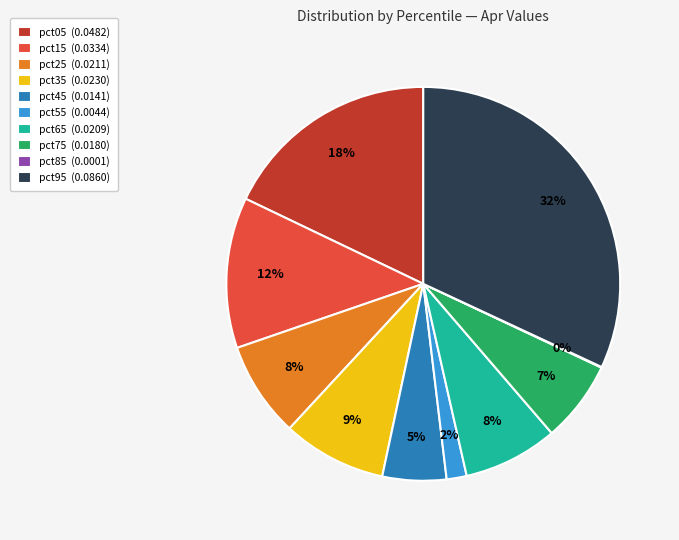

What percentage is the pct65 slice, to the nearest percent?

8%